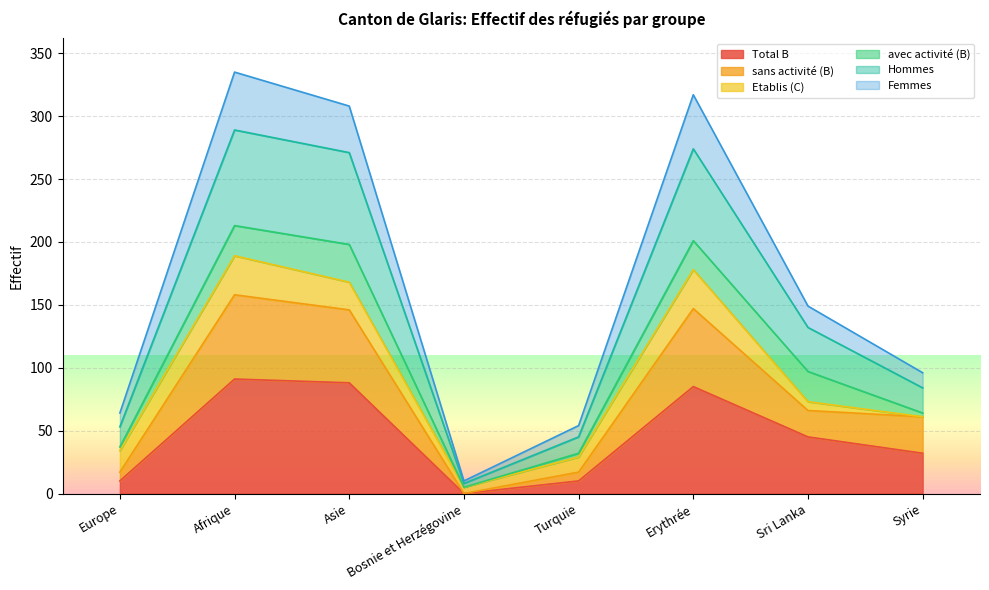

At which category does Hommes reach its first local peak?

Afrique